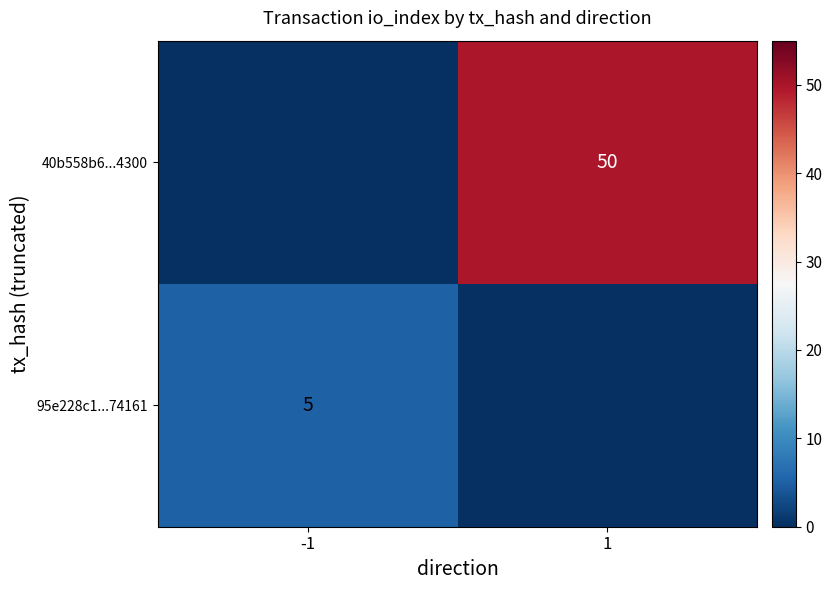

Is it true that 95e228c1...74161 equals 5 at -1?

True